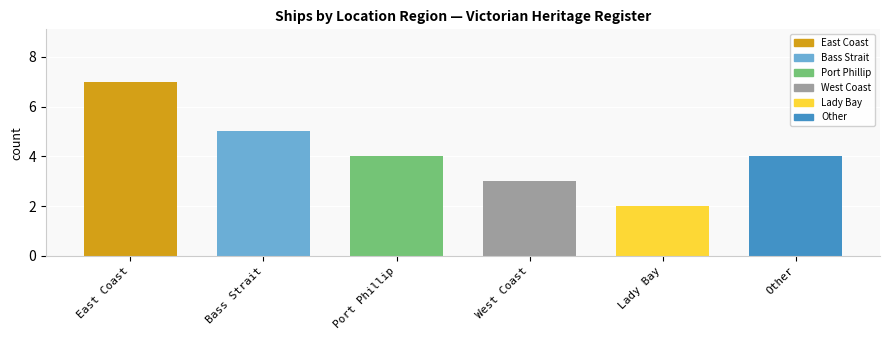

Count the number of categories in the chart.

6